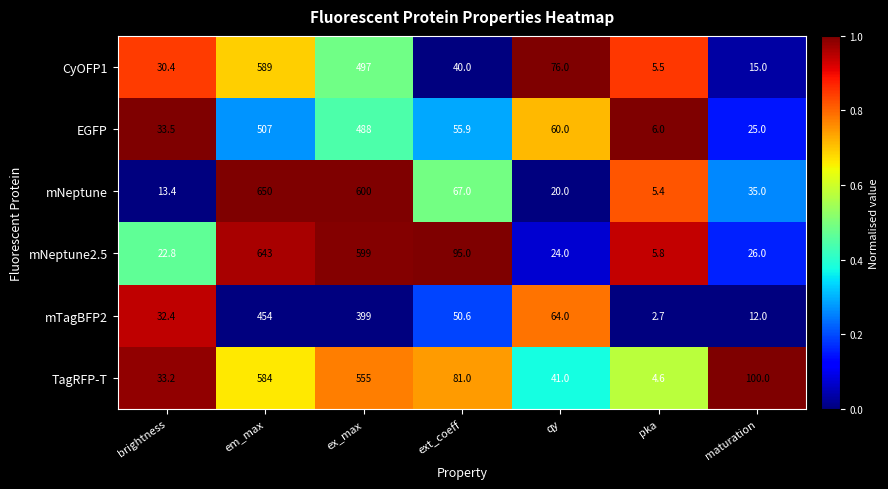

At which category does the chart reach its peak across all series?

em_max